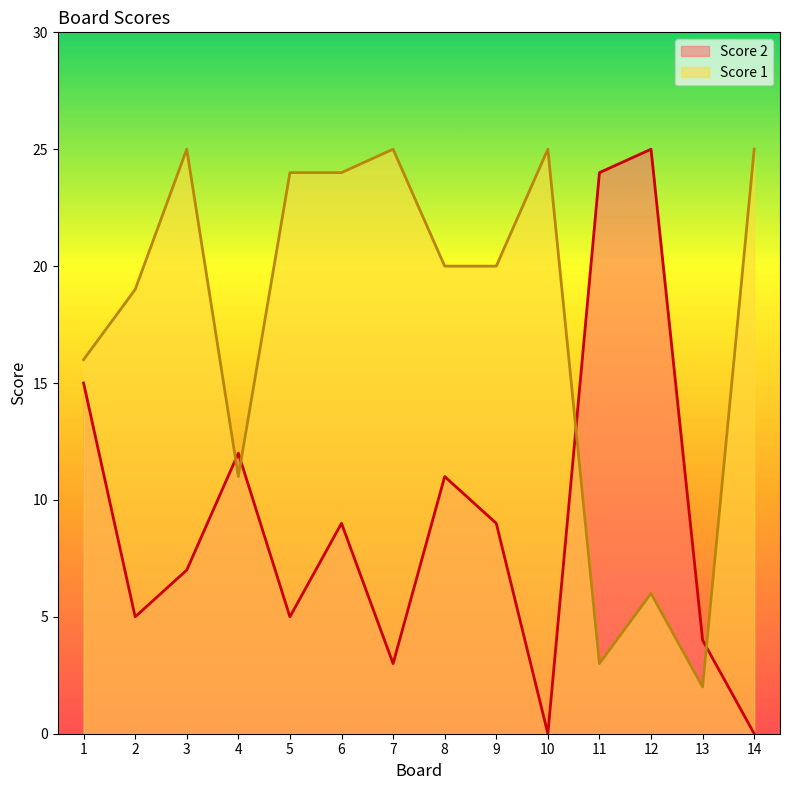

Is the value of Score 2 at 12 greater than the value of Score 1 at 1?

Yes